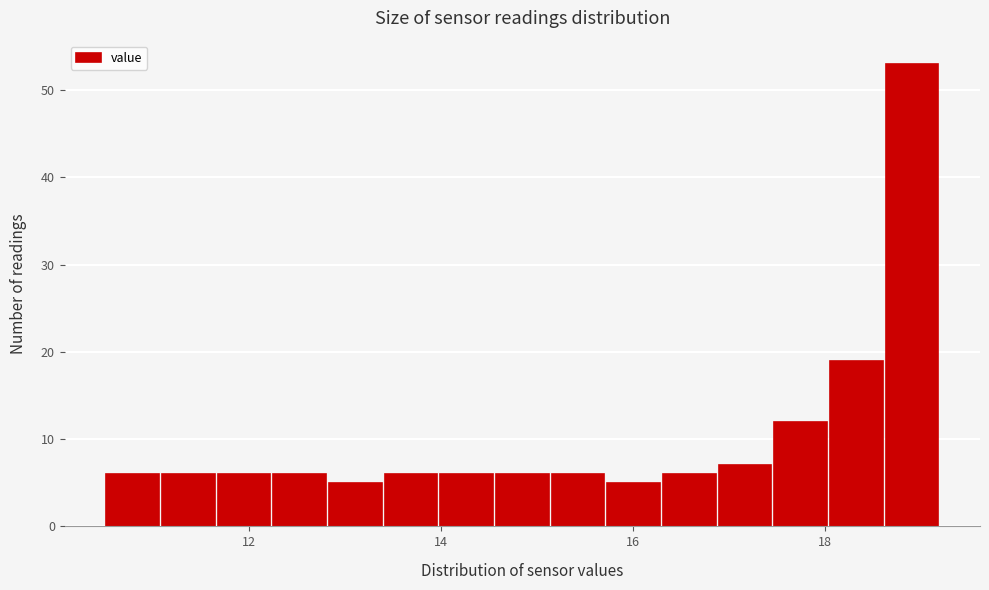

Around what value on the x-axis is the tallest bar? Give the approximate position of its centre, as read against the axis.

19.0